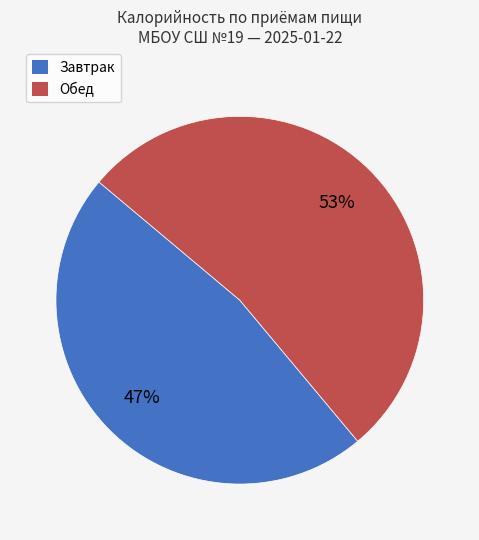

What is the majority slice?

Обед